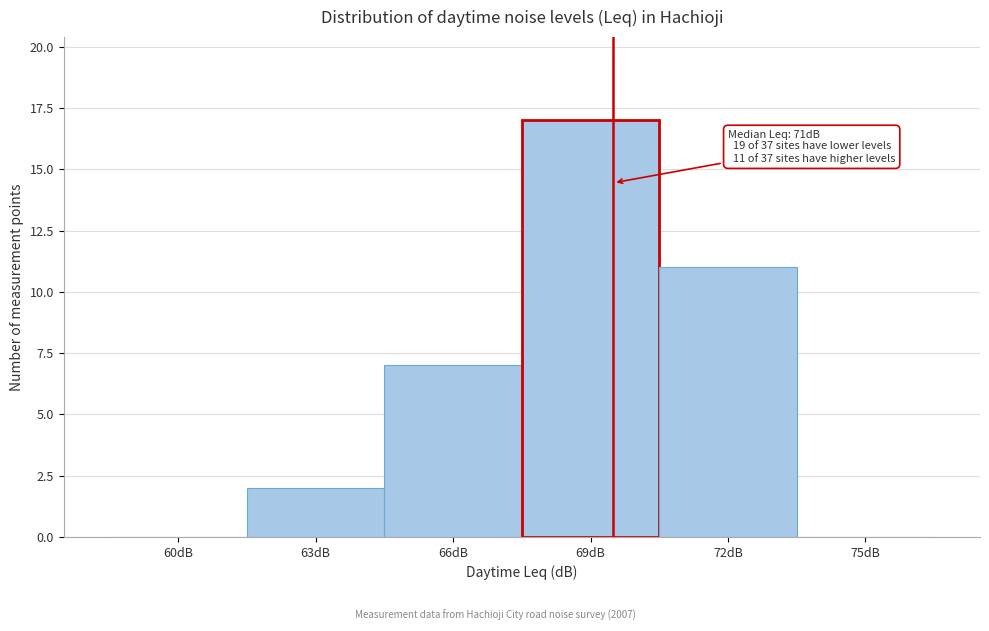

Reading left to right, what are all the values shown in this chart?

60dB=0	63dB=2	66dB=7	69dB=17	72dB=11	75dB=0